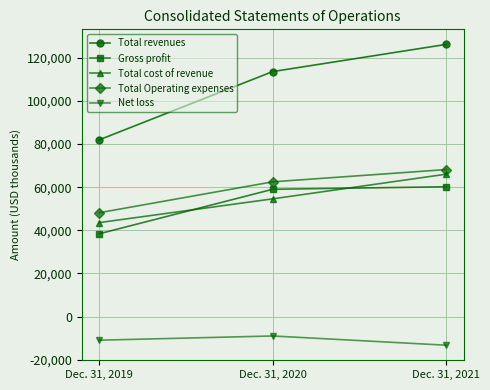

At how many categories does at least one series exceed 109804?

2